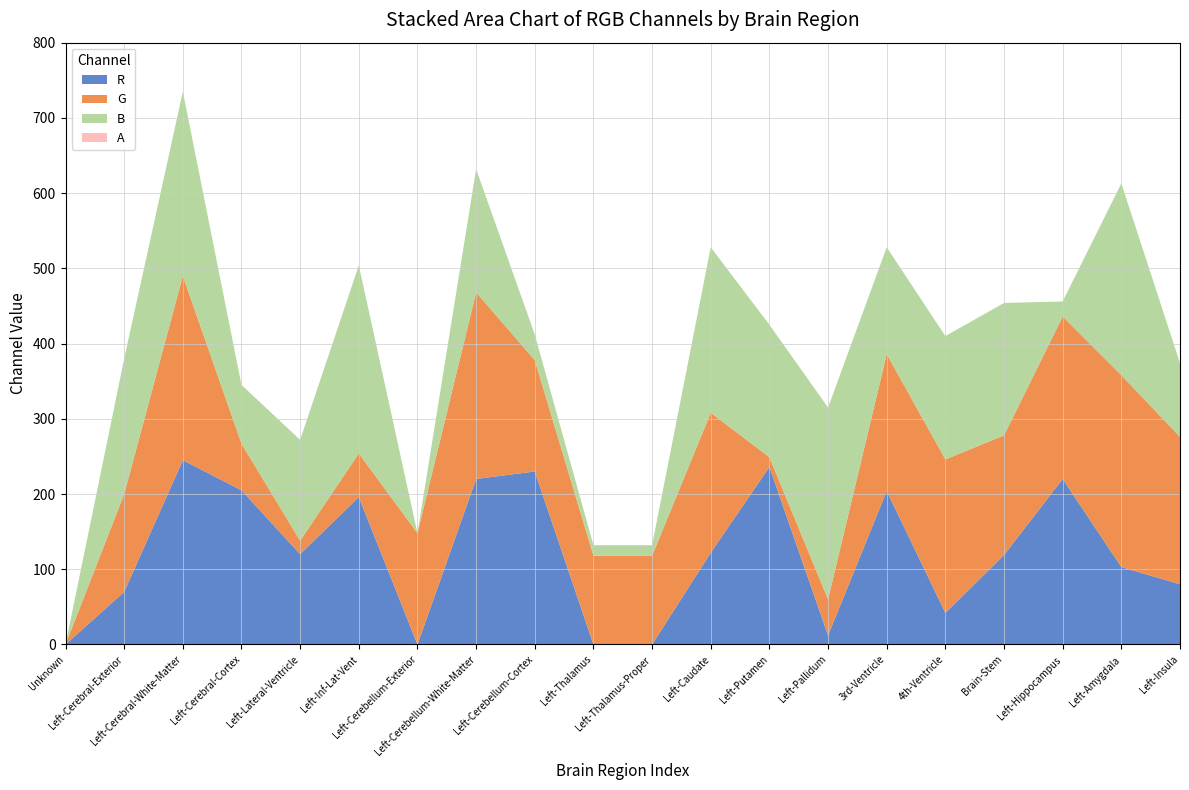

Reading left to right, extract all data points from this chart.

R: 0	70	245	205	120	196	0	220	230	0	0	122	236	12	204	42	119	220	103	80
G: 0	130	245	62	18	58	148	248	148	118	118	186	13	48	182	204	159	216	255	196
B: 0	180	245	78	134	250	0	164	34	14	14	220	176	255	142	164	176	20	255	98
A: 0	0	0	0	0	0	0	0	0	0	0	0	0	0	0	0	0	0	0	0